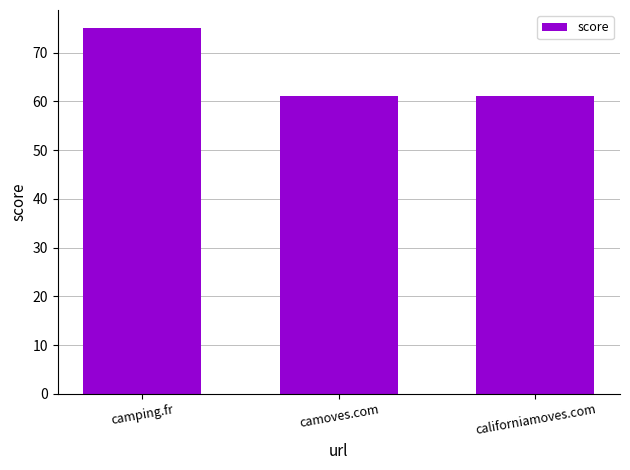

What is the greatest value displayed?

75